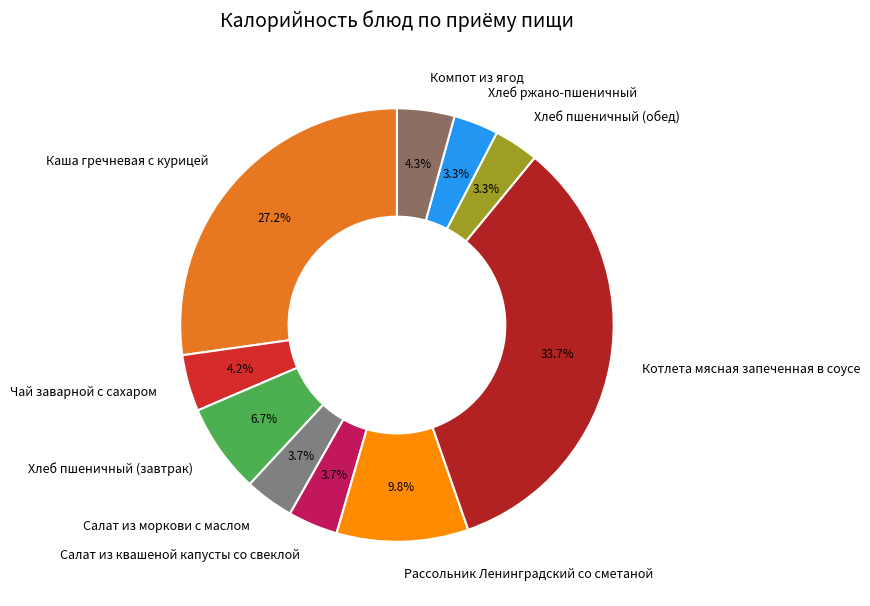

Does Компот из ягод account for over 50% of the chart?

No